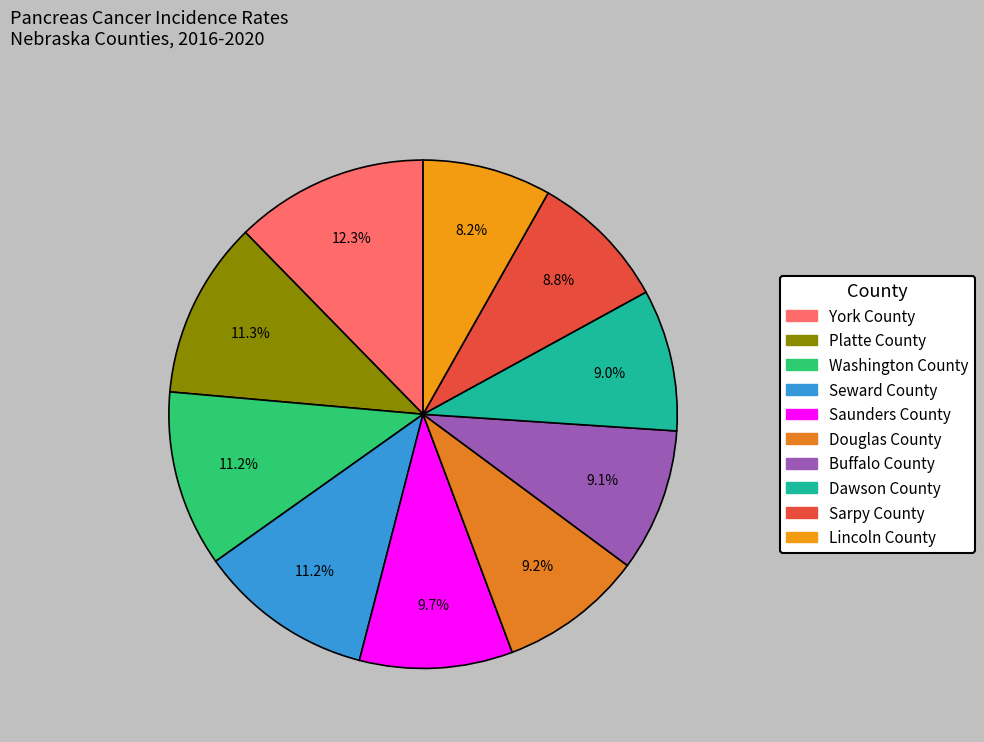

Count the number of slices in the pie.

10